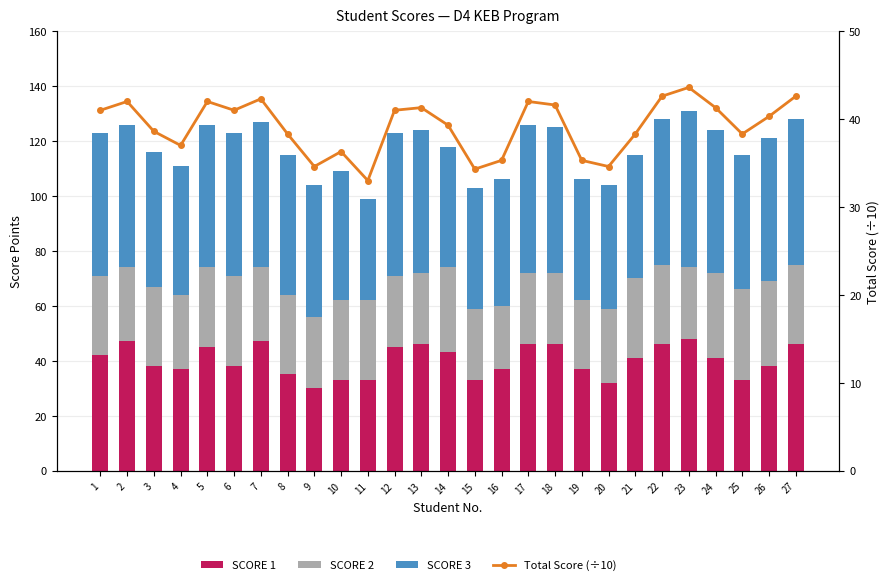

Which category has the highest value across all series?

23